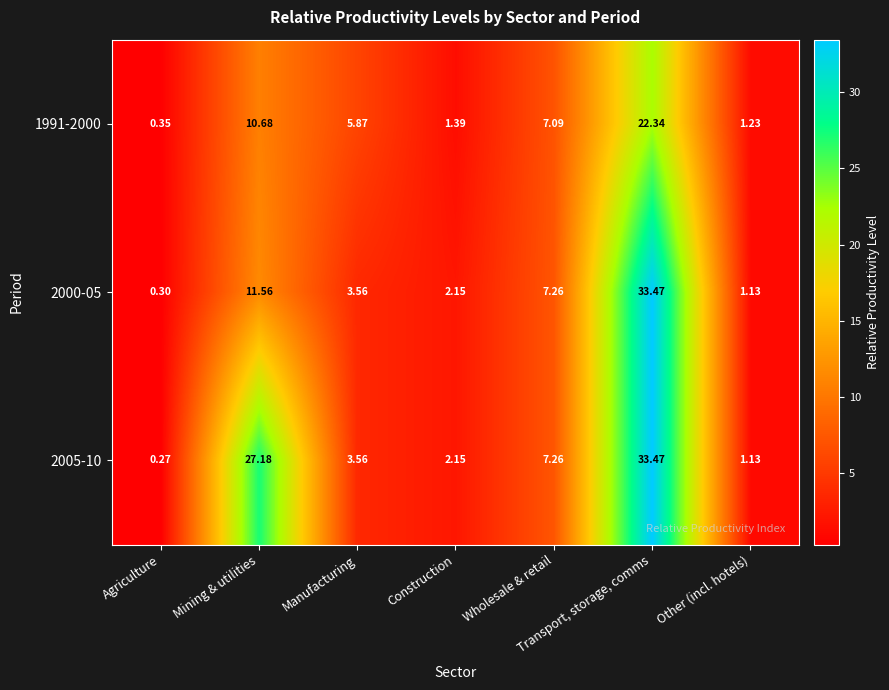

Which label corresponds to the largest value in the chart?

Transport, storage, comms